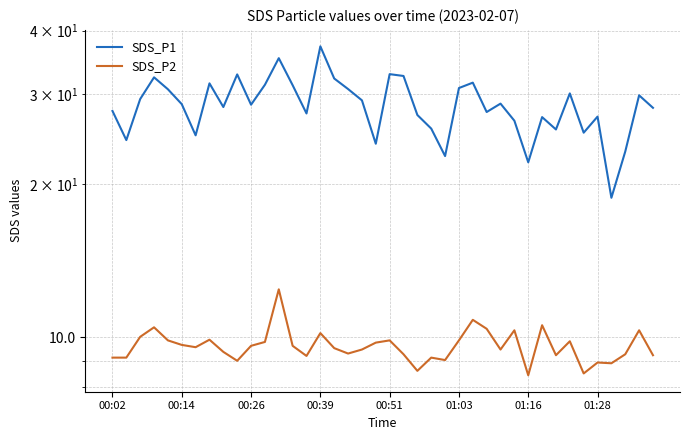

How many values in the SDS_P2 series are below 9?

5